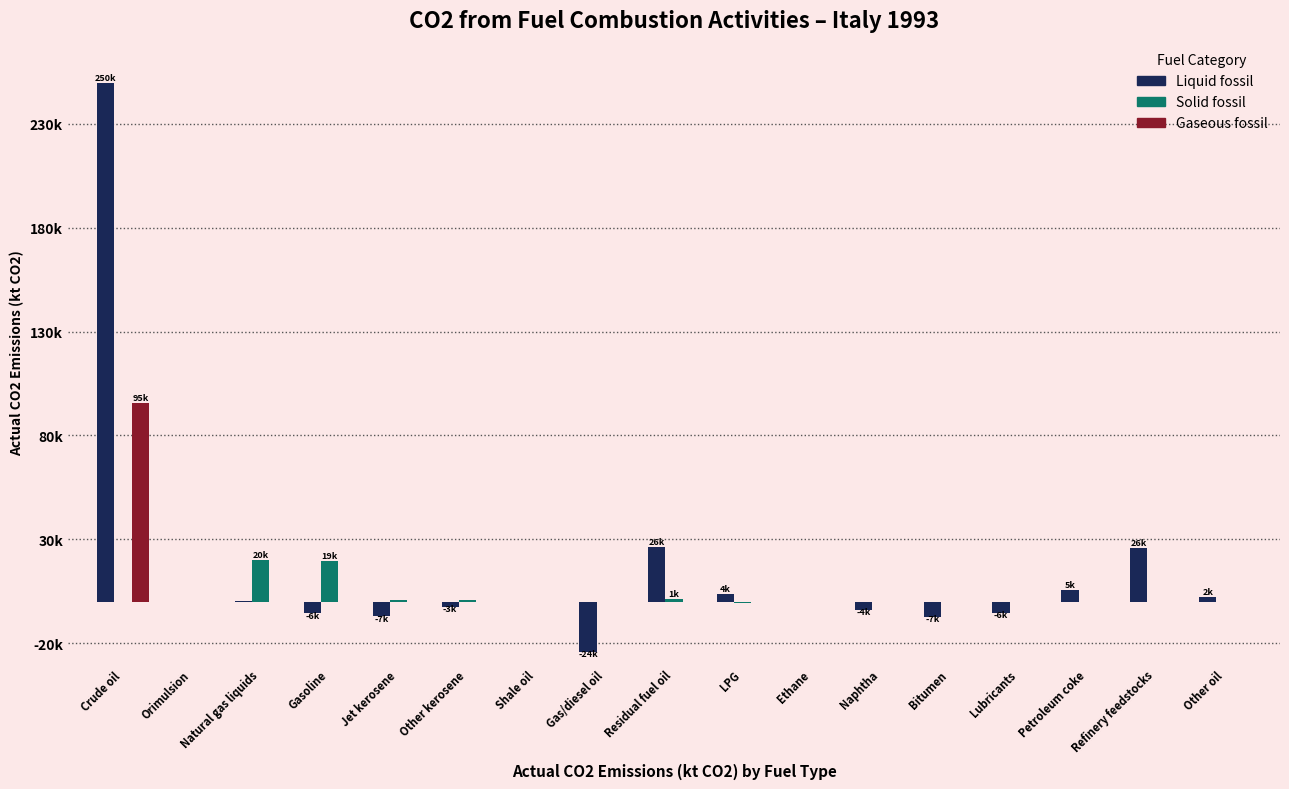

Does the chart contain stacked bars?

No